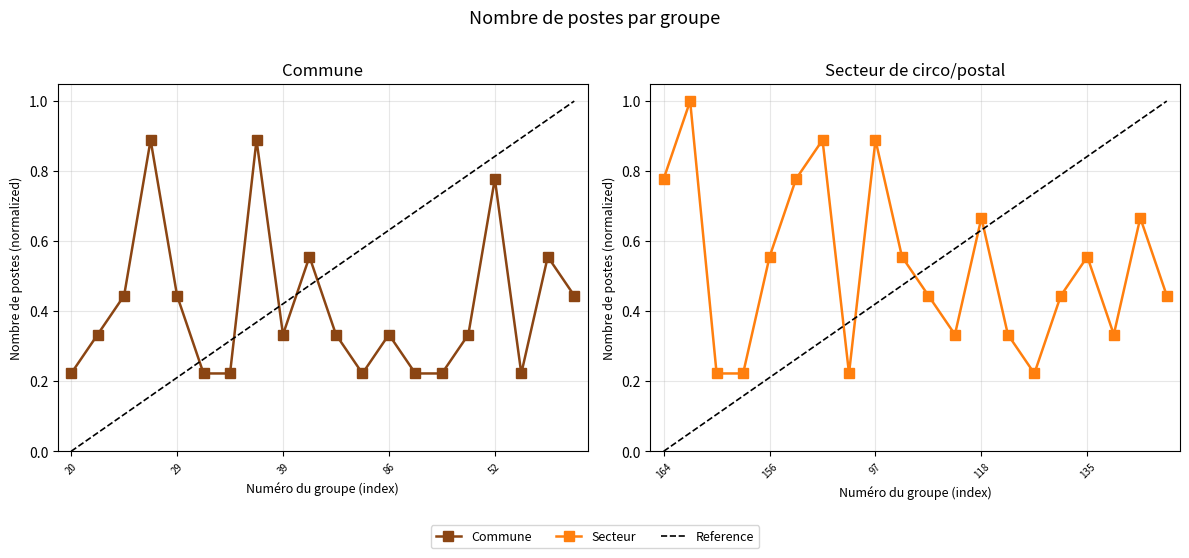

How many distinct data groups are displayed?

2